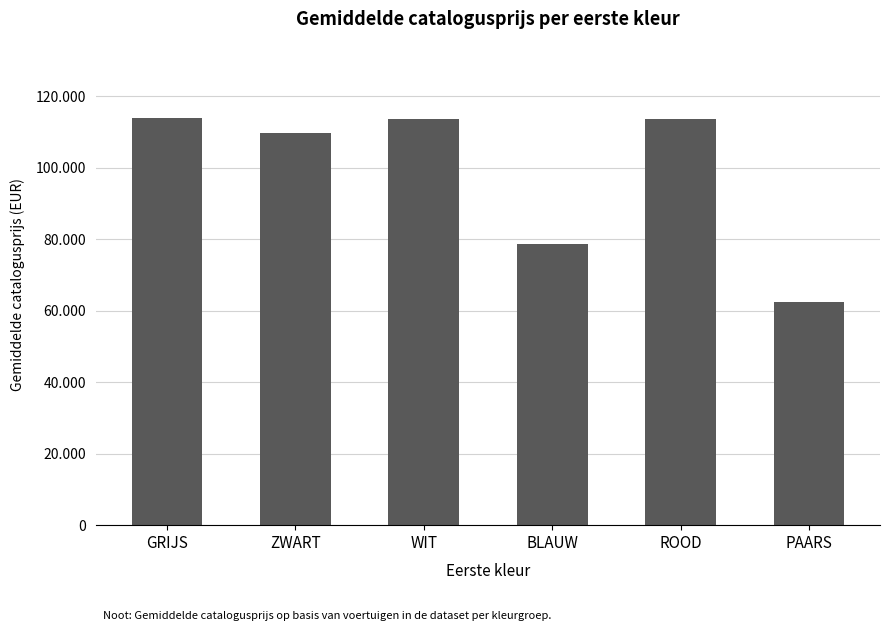

At which category does the chart reach its peak across all series?

GRIJS